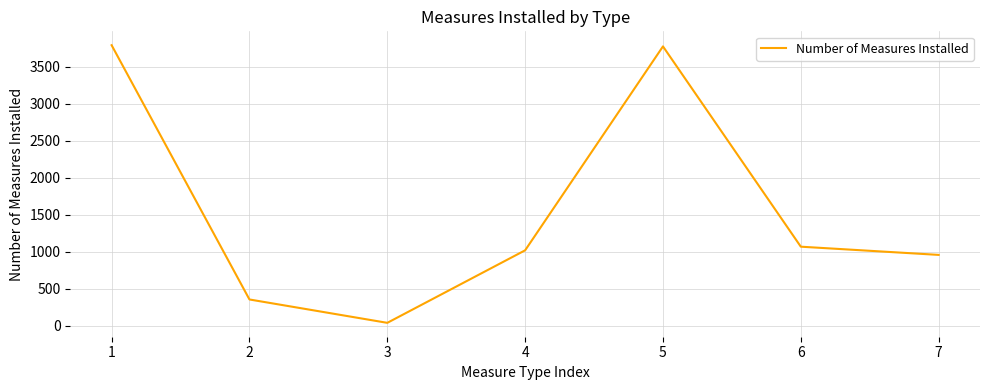

At which category does the data reach its first local valley?

3